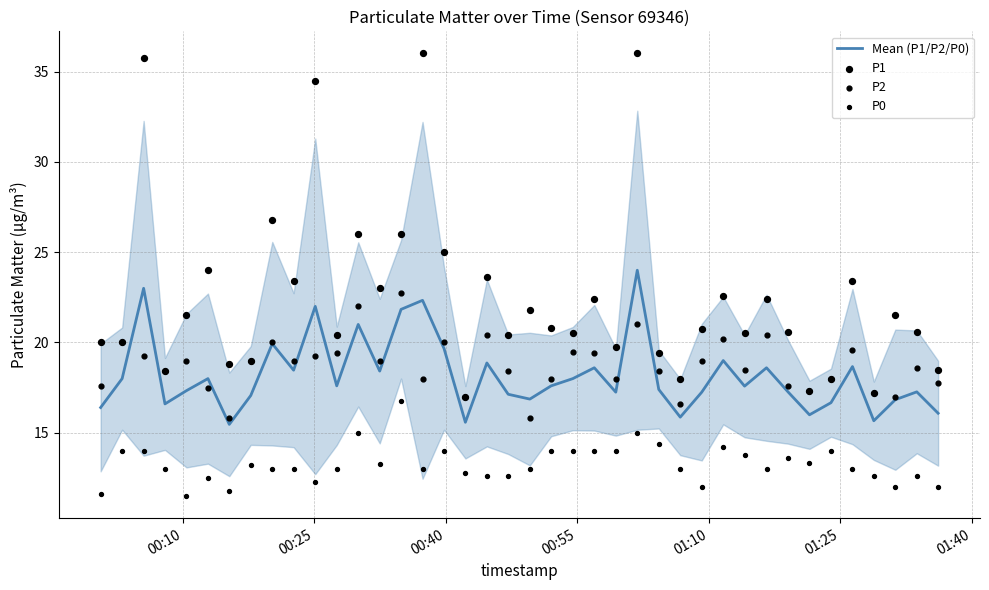

Which series reaches the maximum Y coordinate?

P1